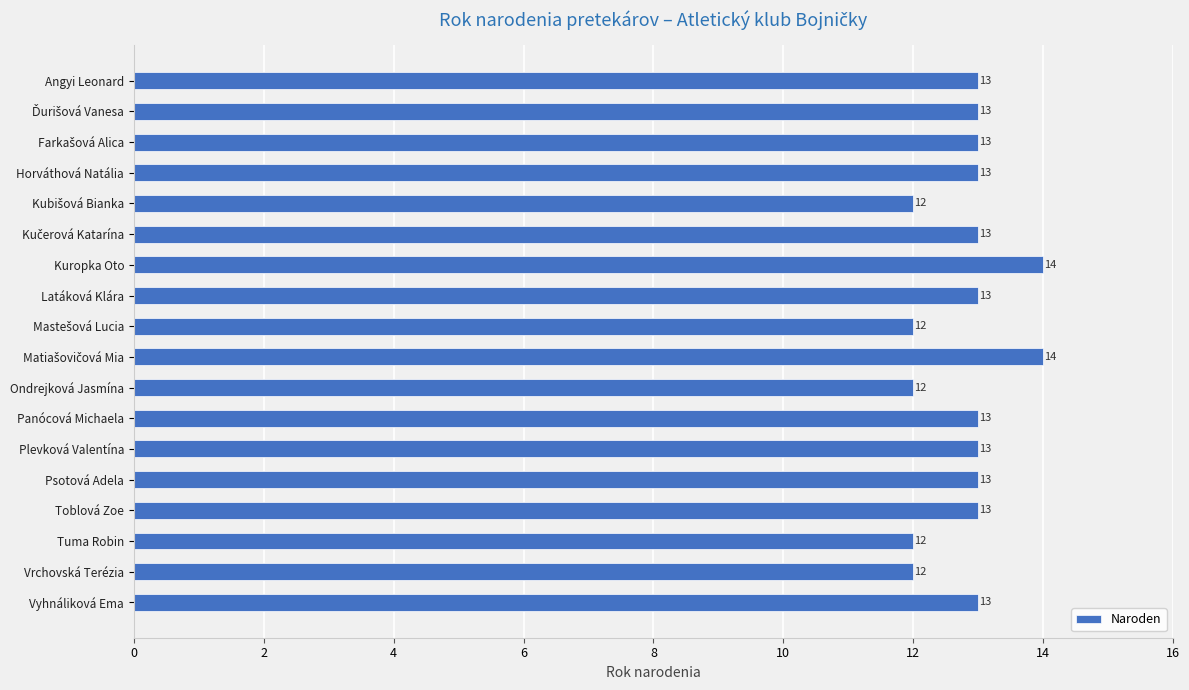

What is the difference between the maximum and minimum values?

2